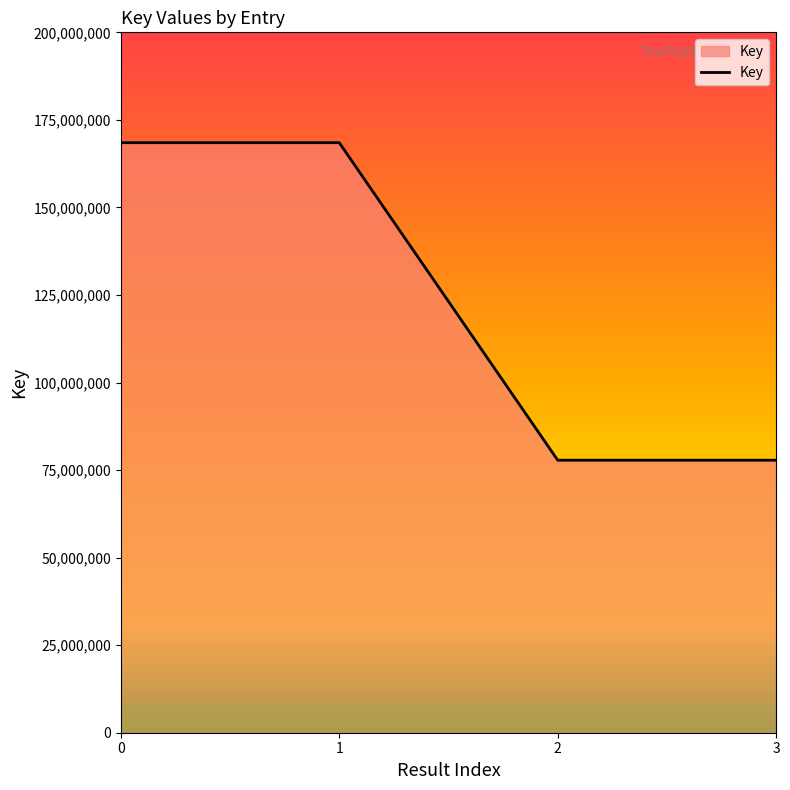

What is the sum of the values at 3 and 1?

246305377